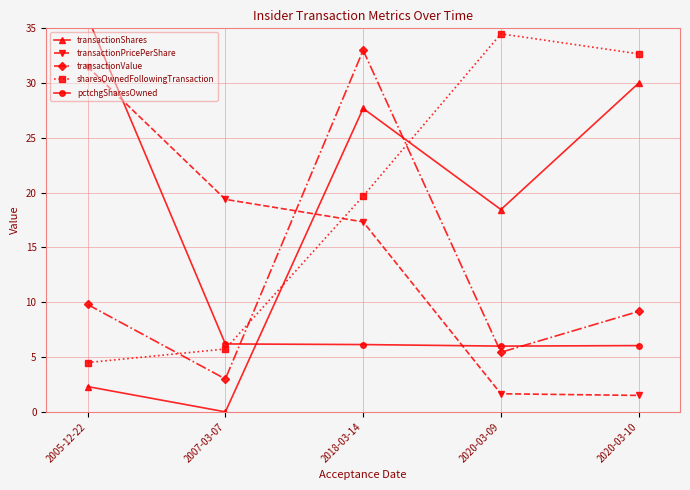

Which series has the widest spread of values?

transactionShares